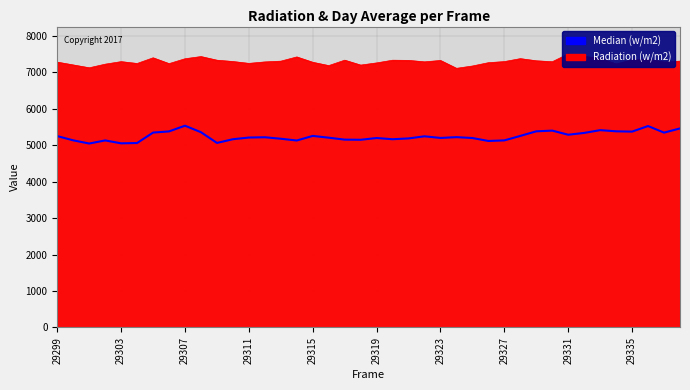

What is the ratio of the value at 25 to the value at 22?

1.0